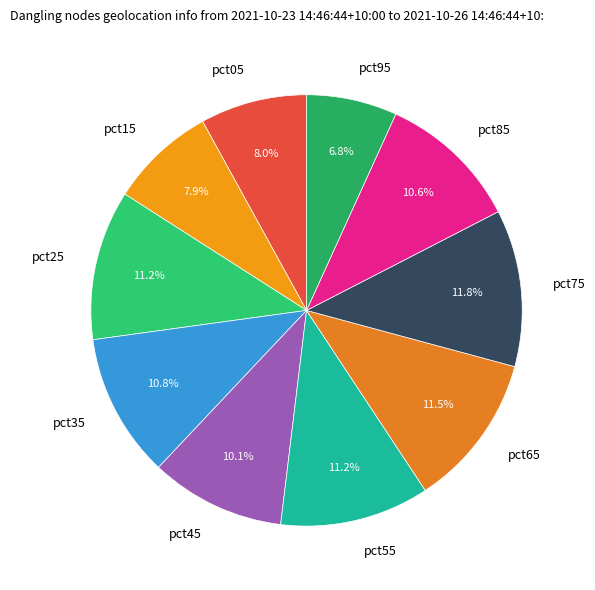

What is the smallest slice in the pie chart?

pct95